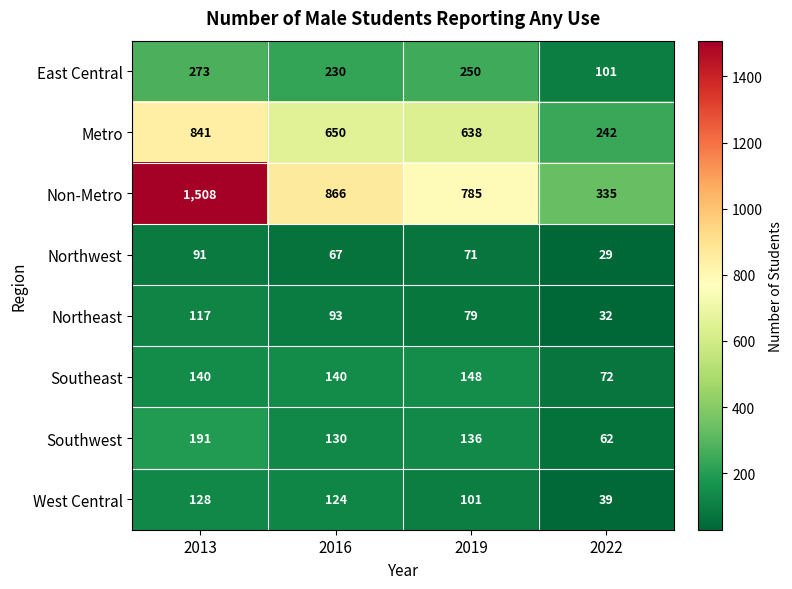

What is the difference between the East Central values at 2019 and 2016?

20